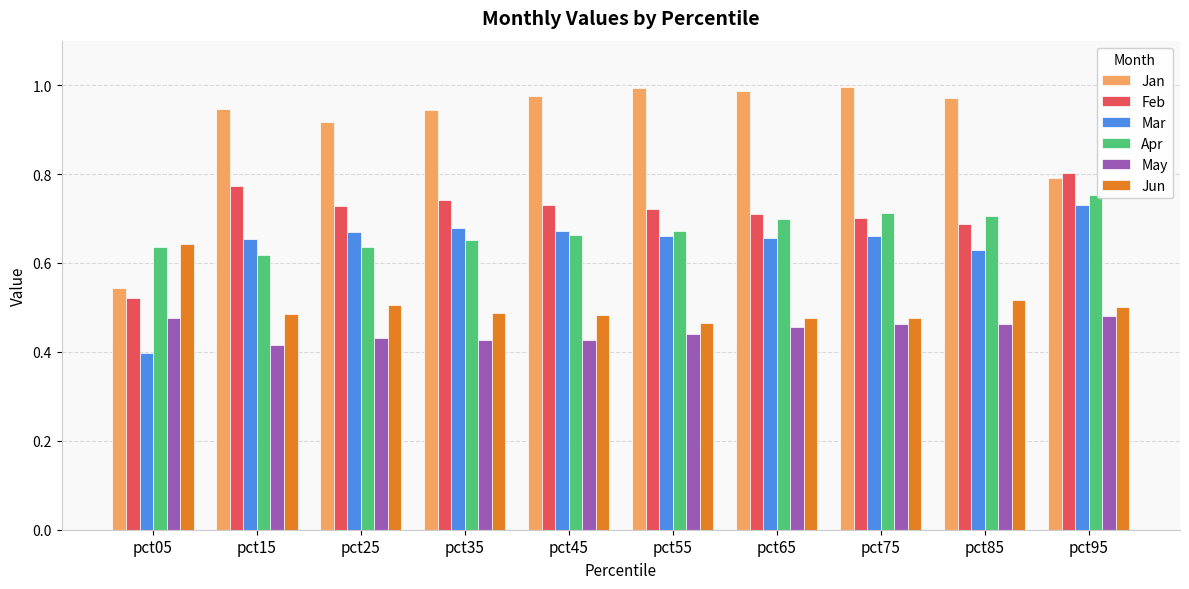

Where is Jan nearest to the value 0?

pct05